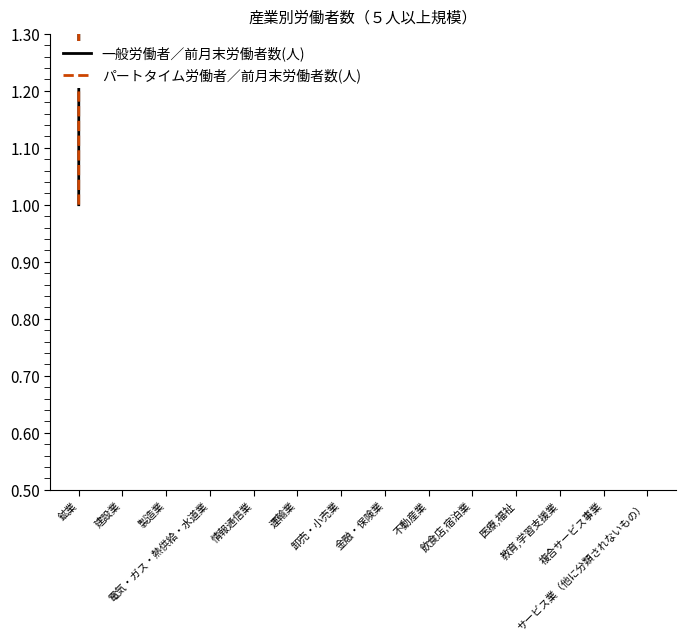

How many lines are shown in the chart?

2